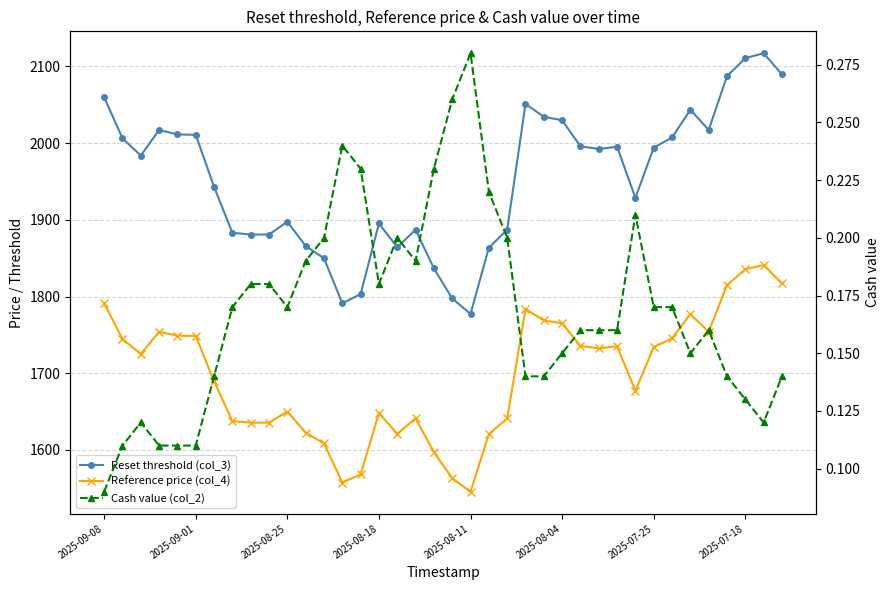

List the labels in order of Cash value (col_2) value, largest first.

20, 19, 13, 14, 18, 21, 29, 12, 16, 22, 11, 17, 8, 9, 15, 2025-07-18, 10, 30, 31, 26, 27, 28, 33, 25, 32, 2025-07-25, 23, 24, 34, 37, 35, 2025-08-25, 36, 2025-09-01, 2025-08-18, 2025-08-11, 2025-08-04, 2025-09-08